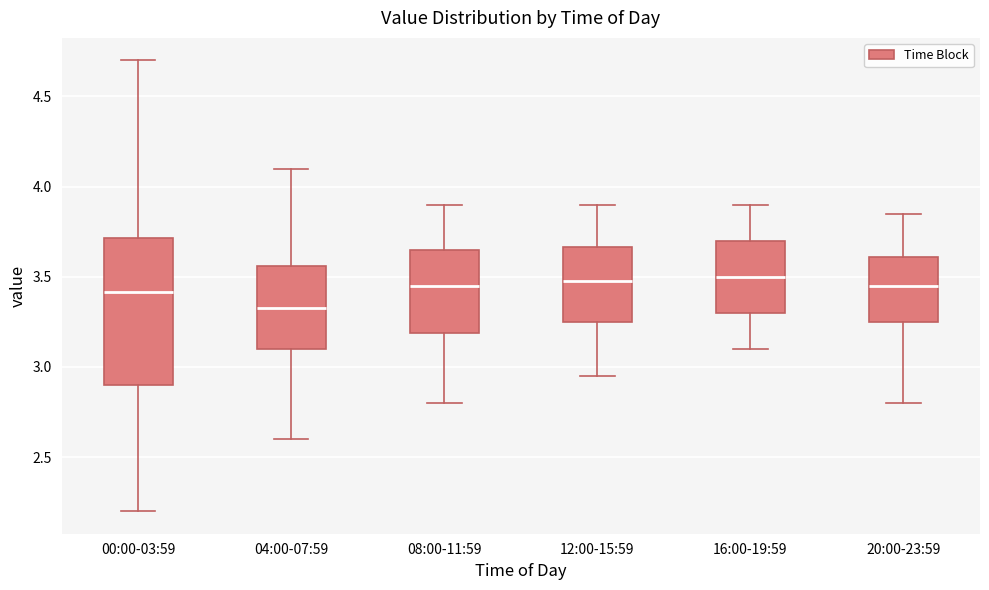

Comparing the boxes themselves (not the whiskers), which one is the tallest?

00:00-03:59